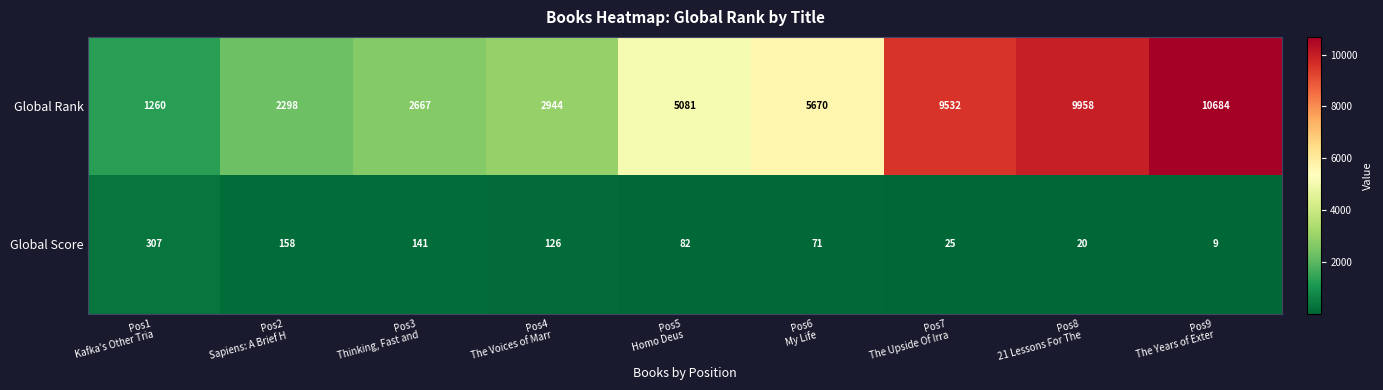

Reading left to right, extract all data points from this chart.

Global Rank: 1260	2298	2667	2944	5081	5670	9532	9958	10684
Global Score: 307	158	141	126	82	71	25	20	9